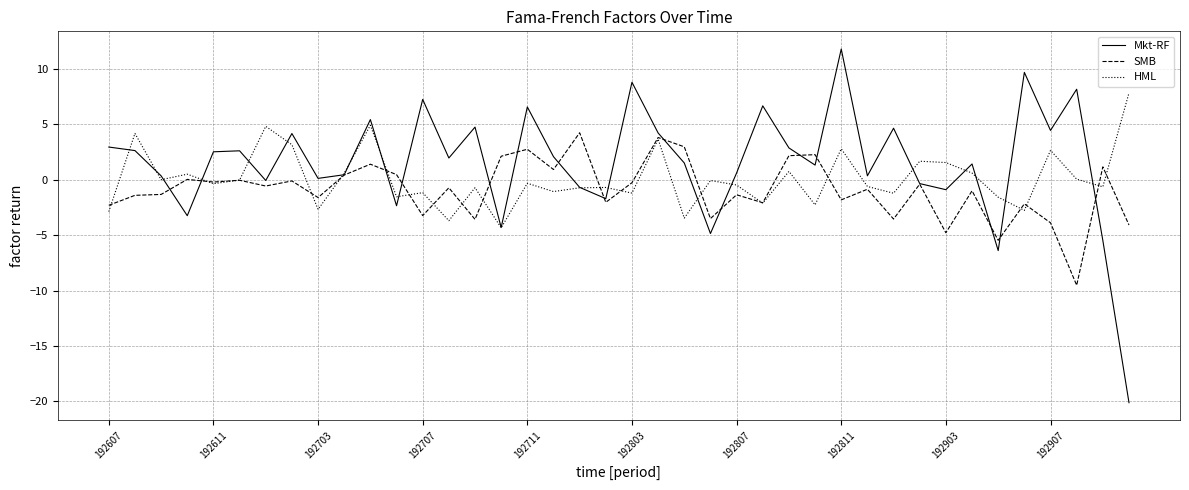

What is the minimum value shown in the chart?

-20.1